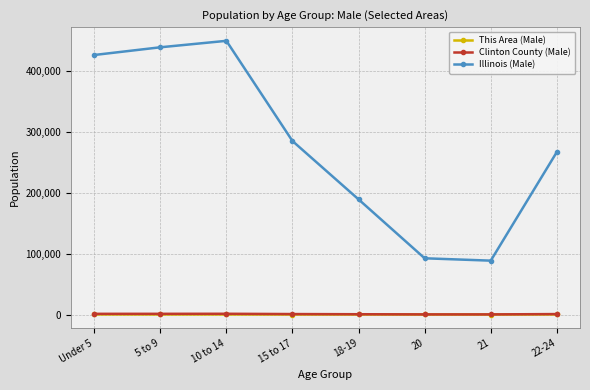

What is the maximum value for Illinois (Male)?

449160